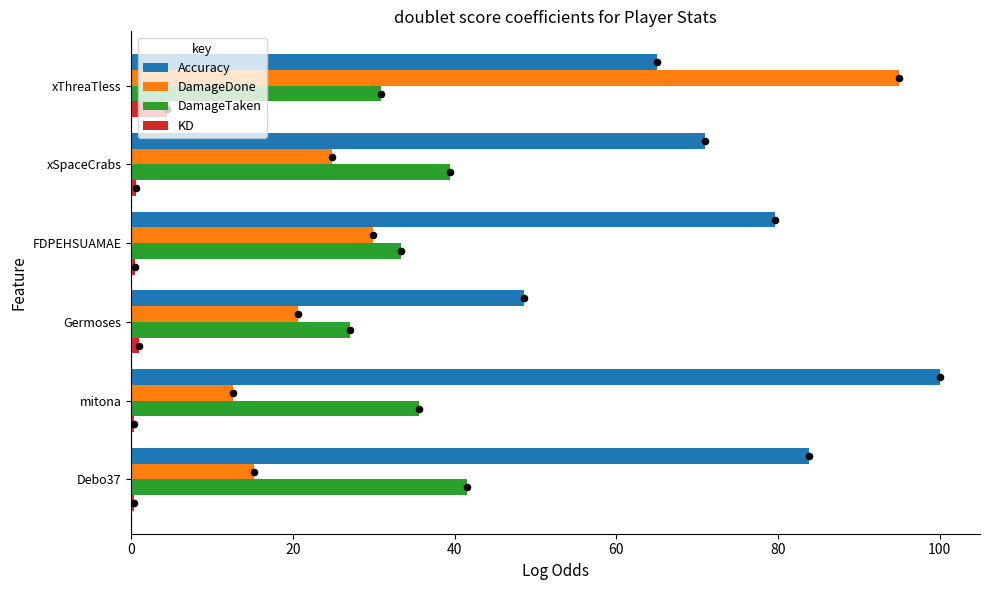

What are all the series names shown in the legend?

Accuracy, DamageDone, DamageTaken, KD